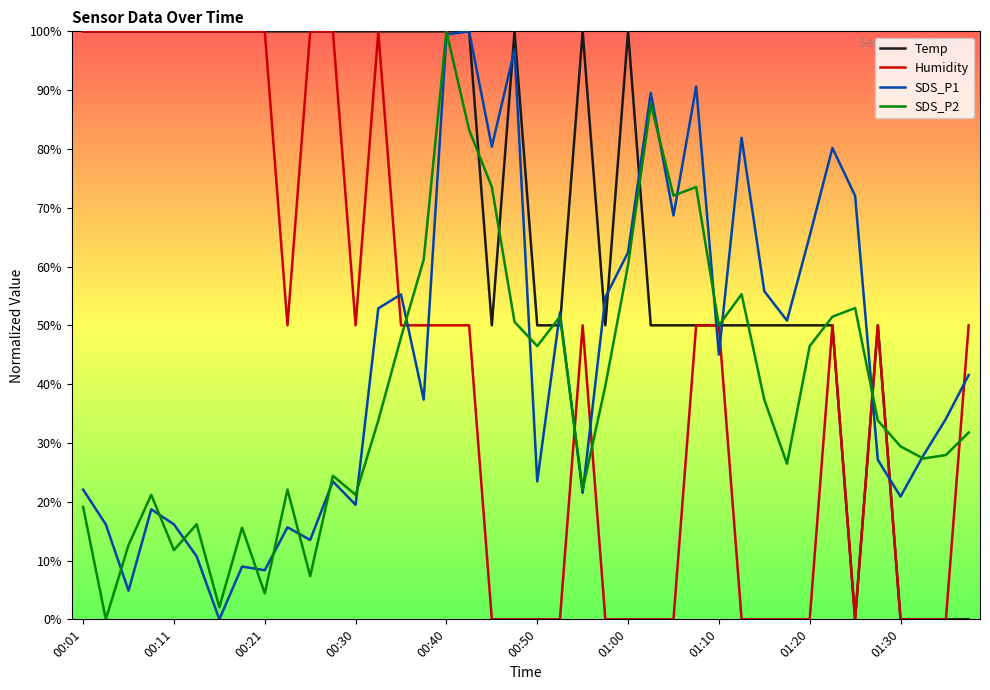

What is the greatest value displayed?

100.0